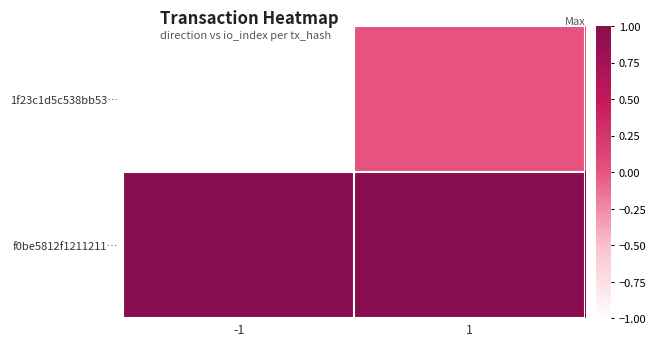

Count the number of data series in this chart.

2